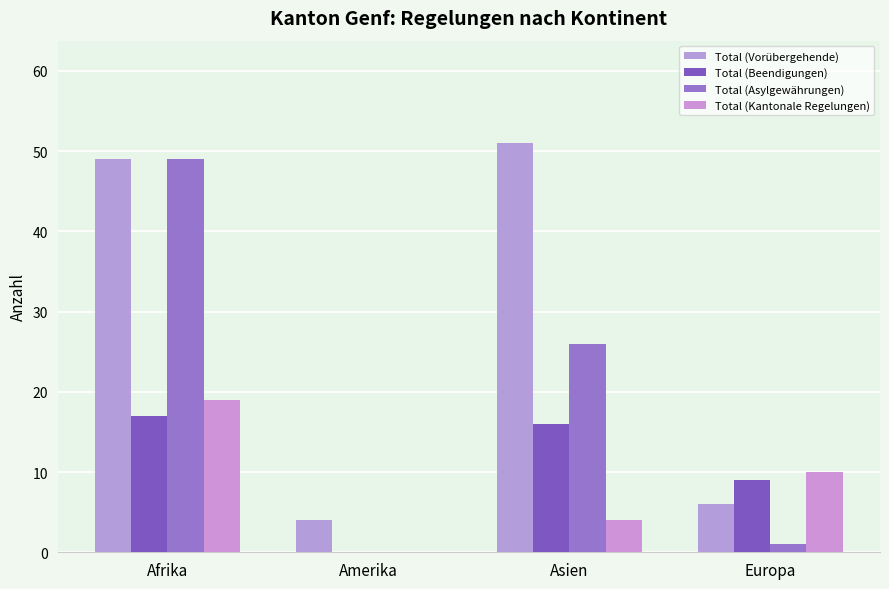

Are the bars horizontal?

No